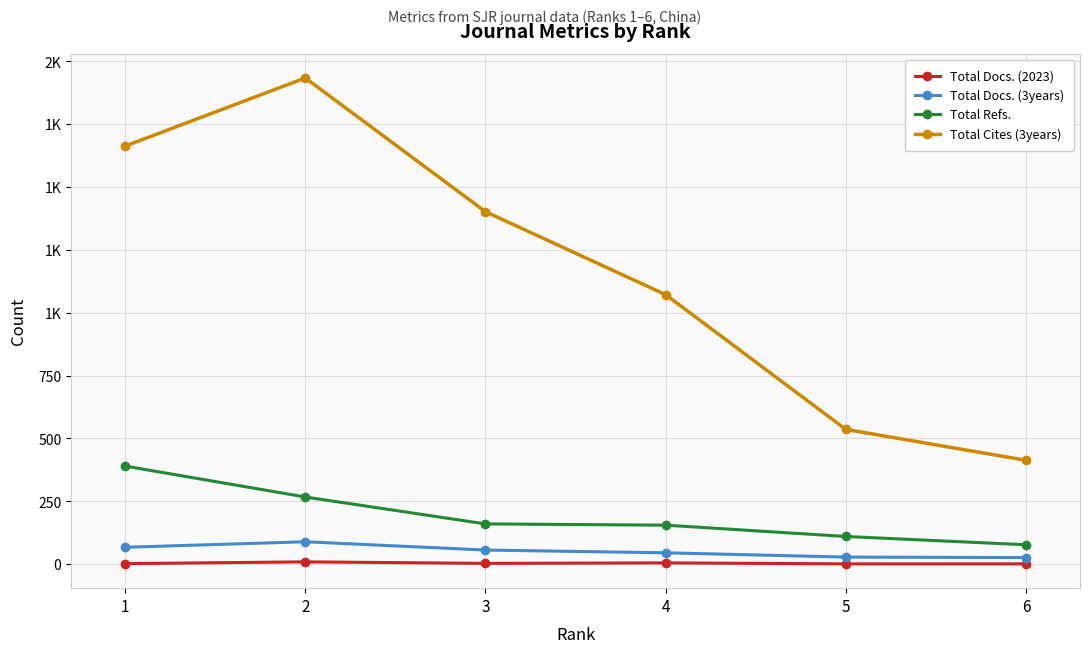

What is the total value across all series at 6?

517